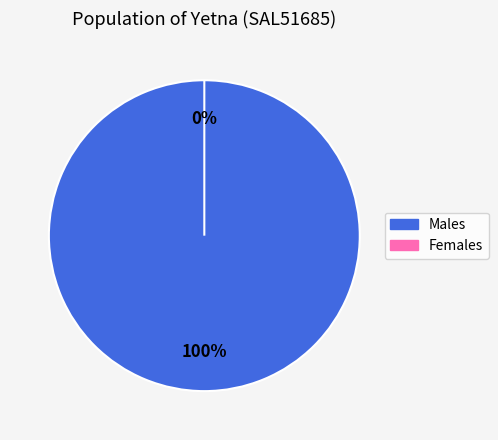

Does any single category account for the majority?

Yes